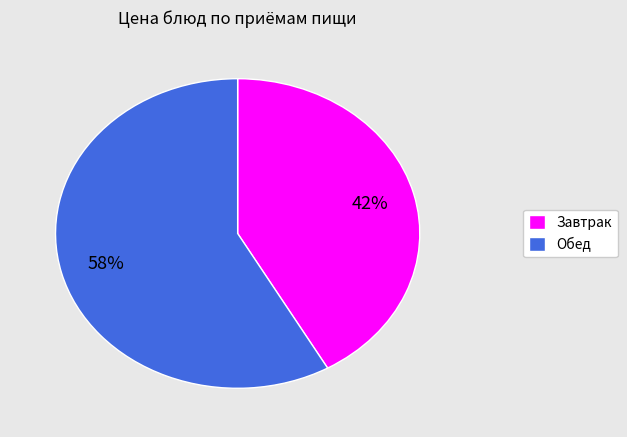

To the nearest percent, what is the average slice percentage?

50%